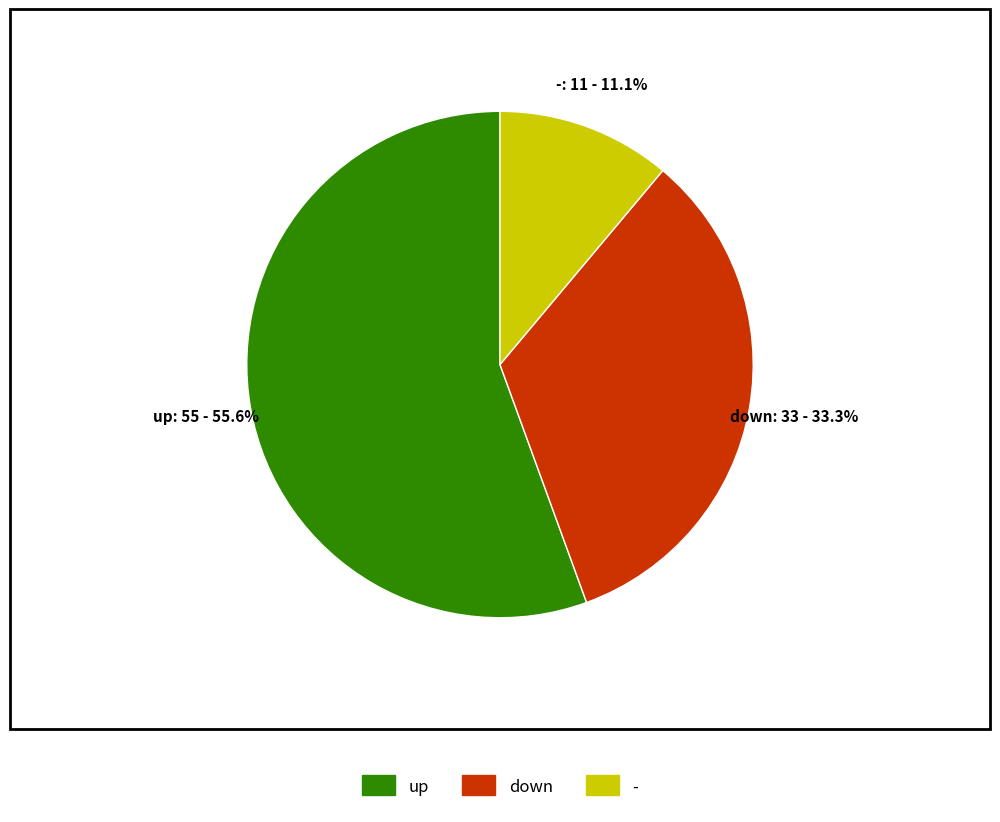

To the nearest percent, what is the combined percentage of down and up?

89%